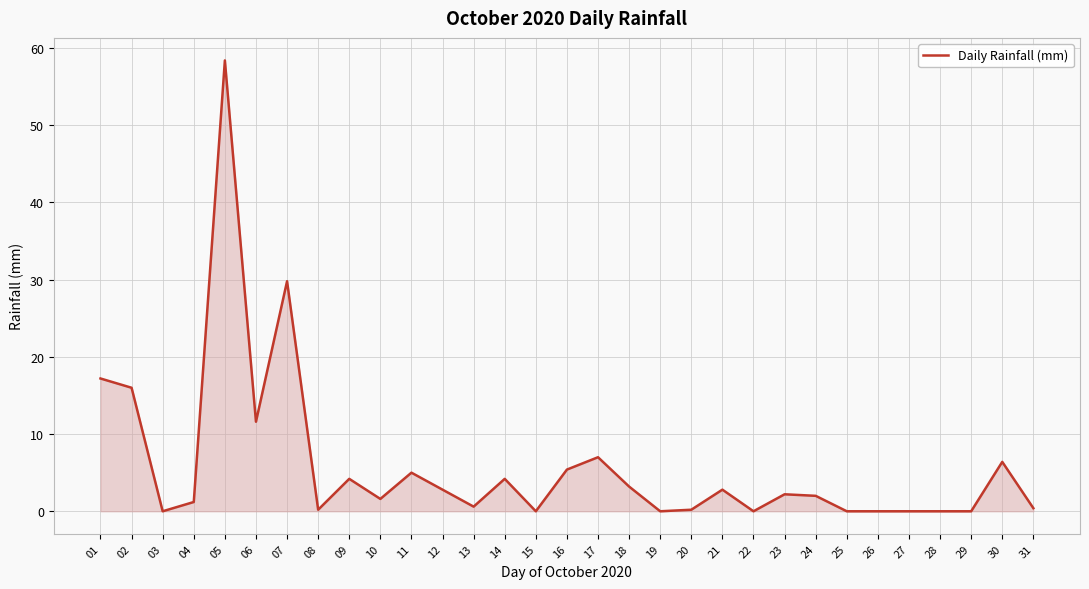

Where is the first local minimum?

03